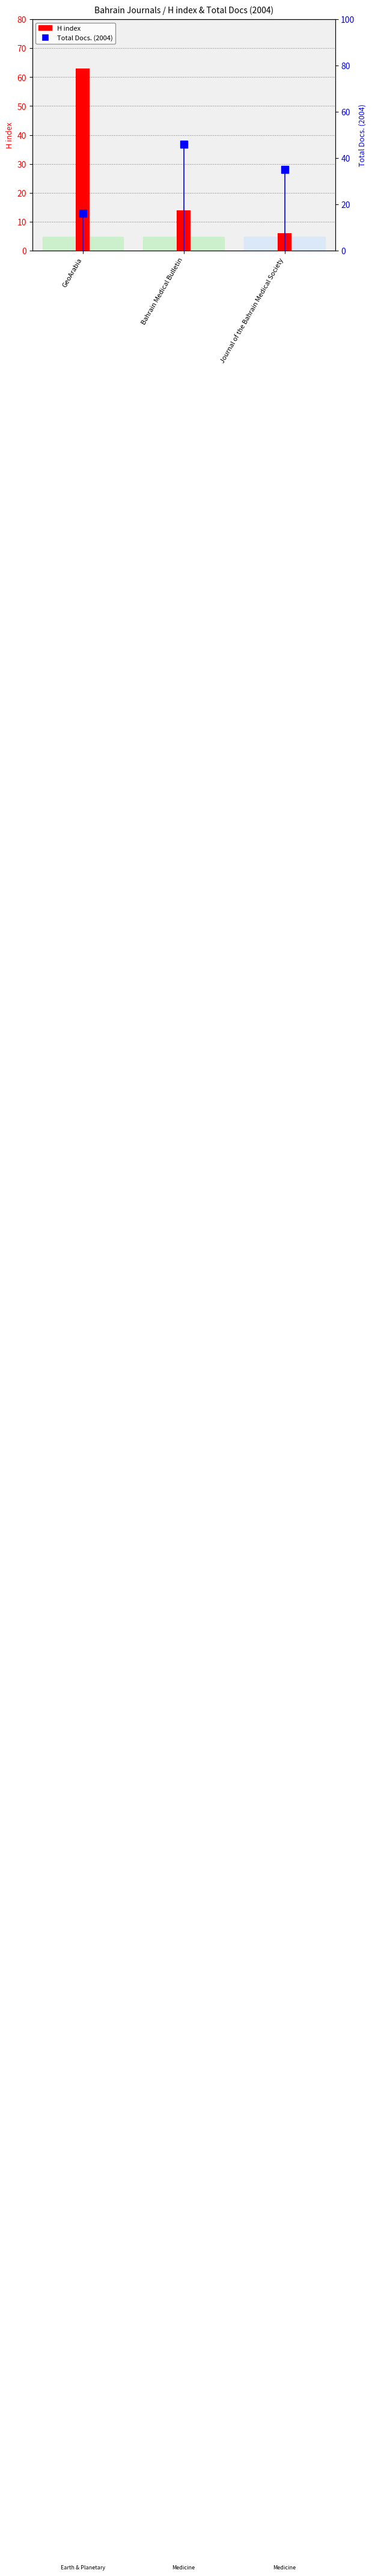

The value at Bahrain Medical Bulletin is 14. True or false?

True